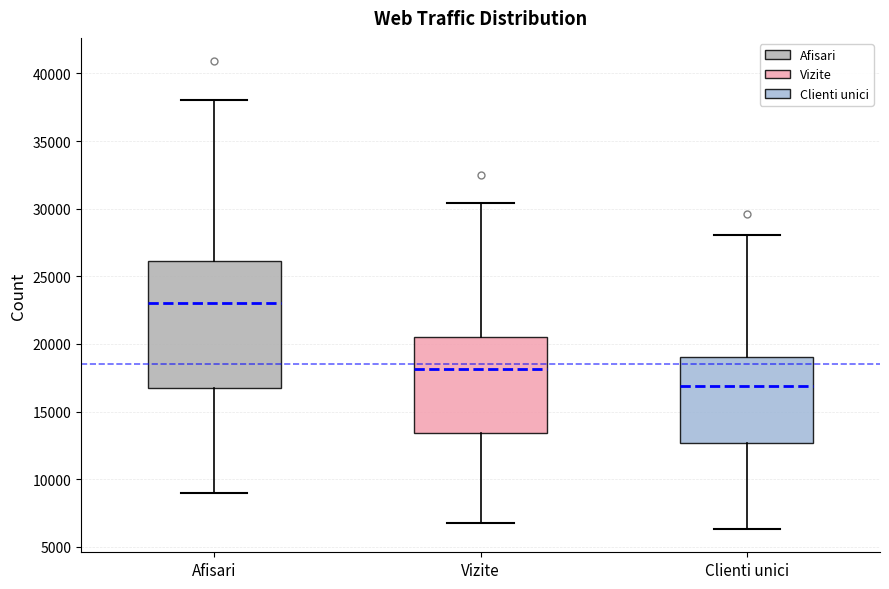

Which box has the highest median line?

Afisari